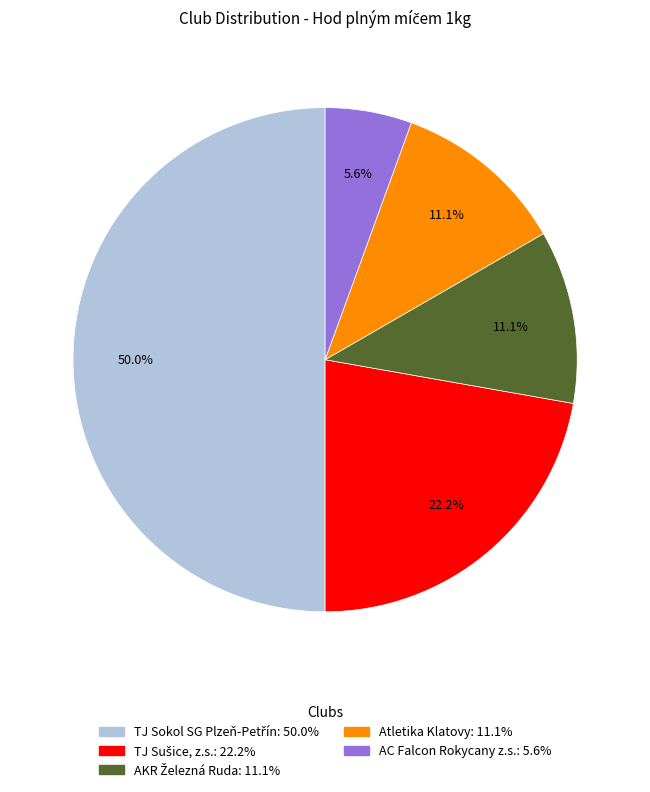

Which slice is the smallest?

AC Falcon Rokycany z.s.